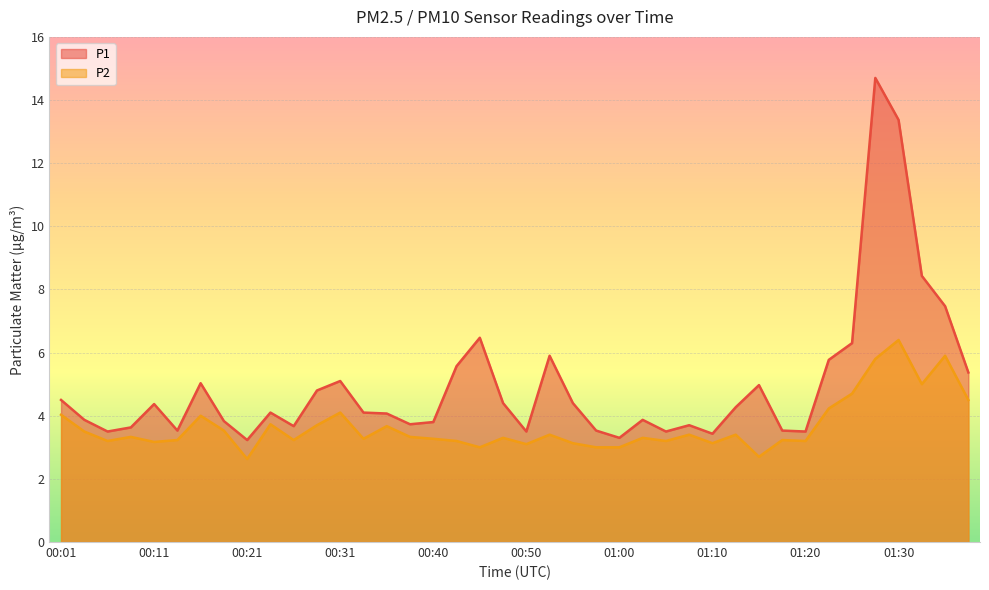

How many interior local valleys does the P2 series have?

12